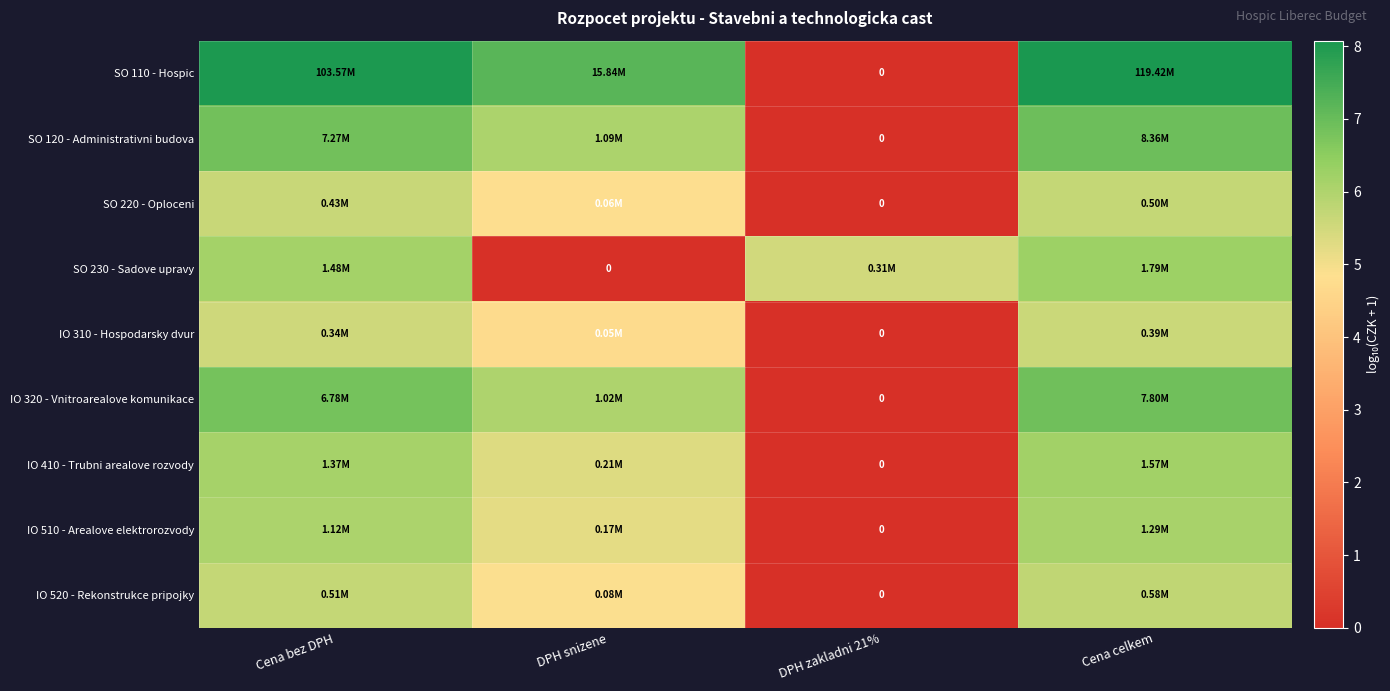

How many positive values does the IO 410 - Trubni arealove rozvody series have?

3